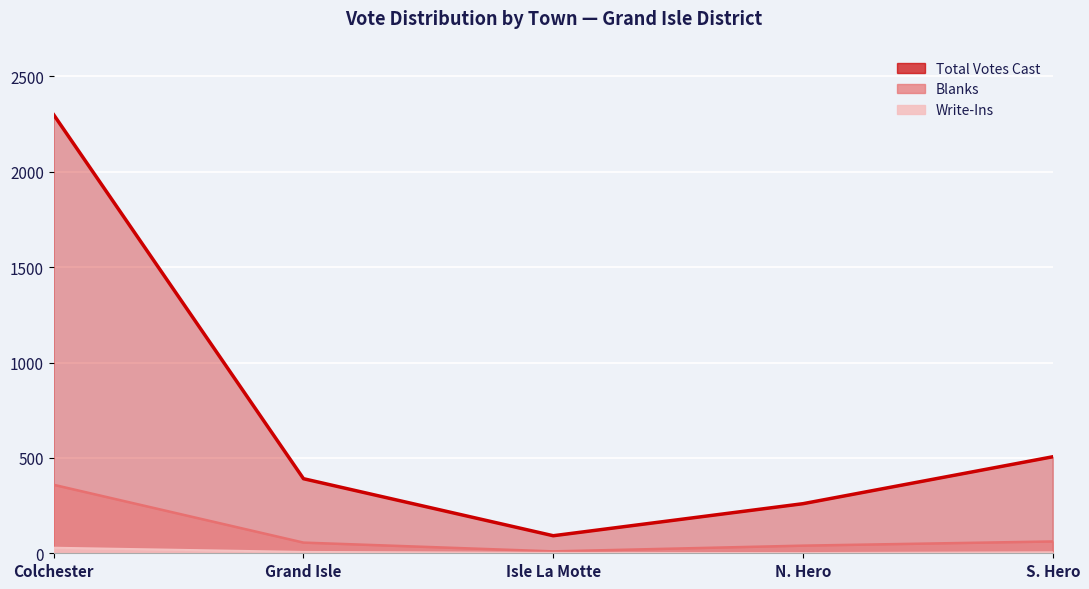

Rank the series by their maximum value, from highest to lowest.

Total Votes Cast, Blanks, Write-Ins